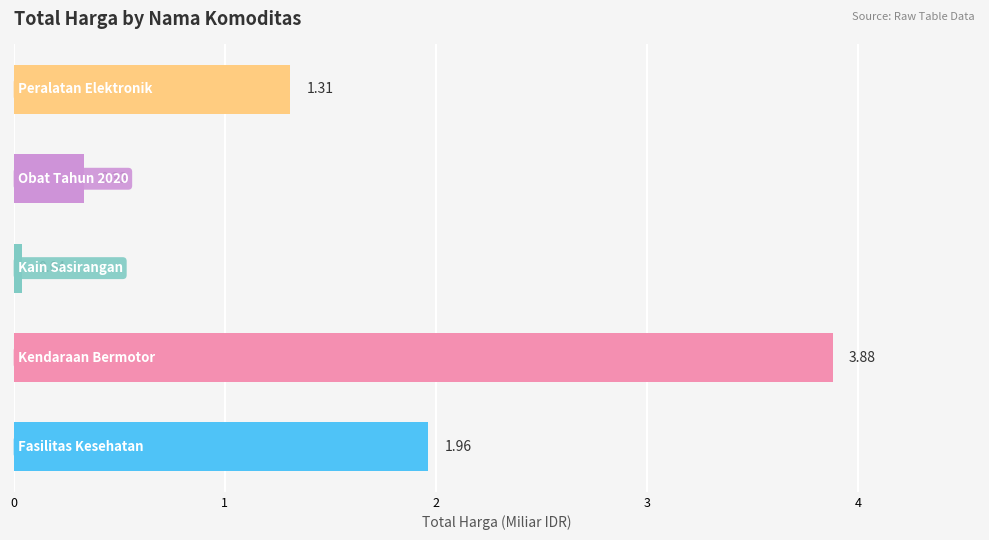

What is the difference between the second highest and minimum values?

1.9